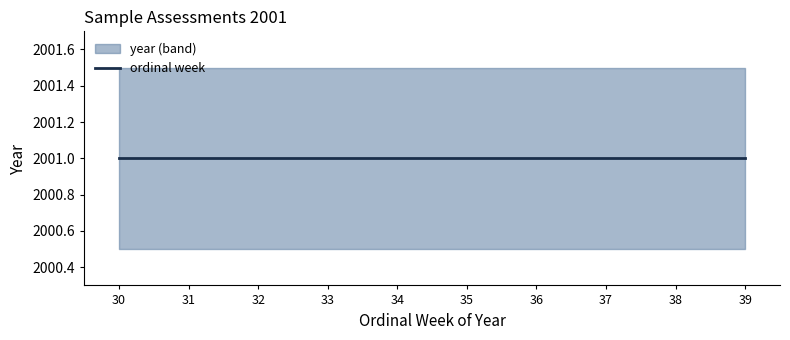

The value of ordinal week at 34 is 18. True or false?

False